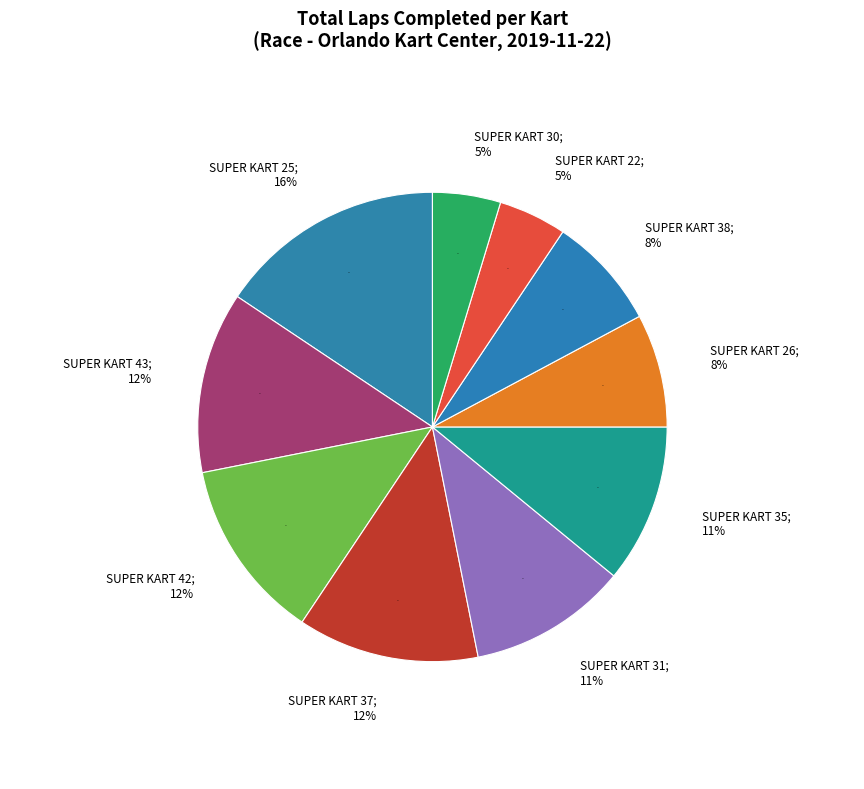

How many slices are in this pie chart?

10